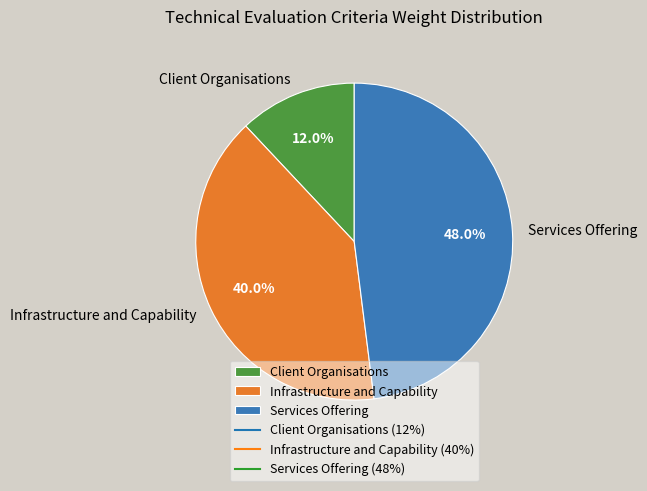

What percentage is the Services Offering slice, to the nearest percent?

48%